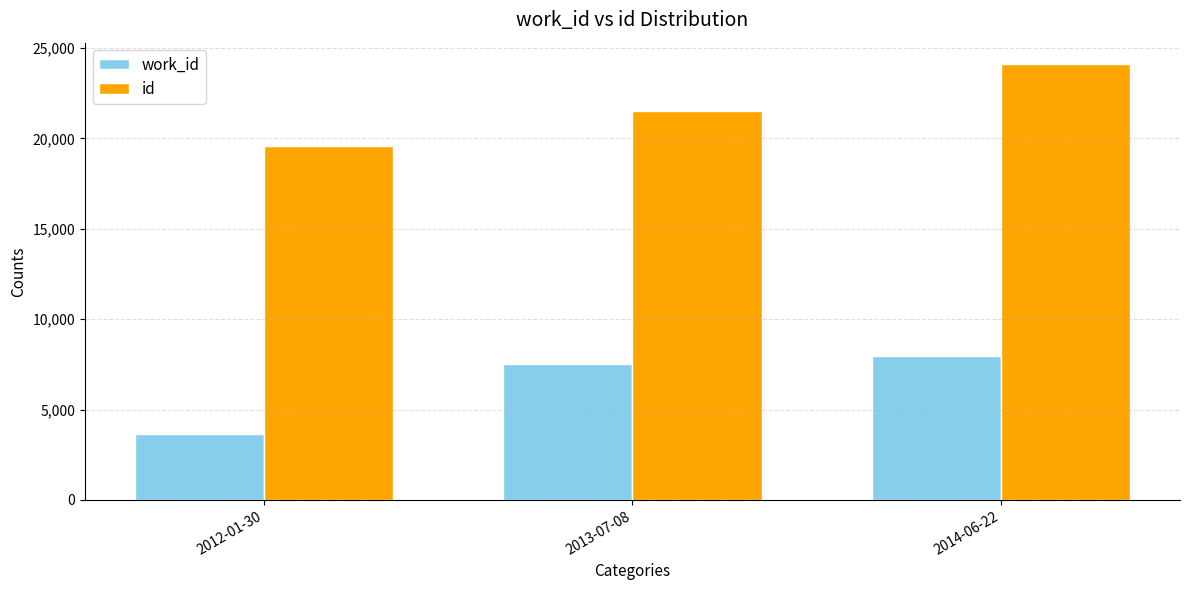

True or false: id has a value of 30815 at 2013-07-08.

False